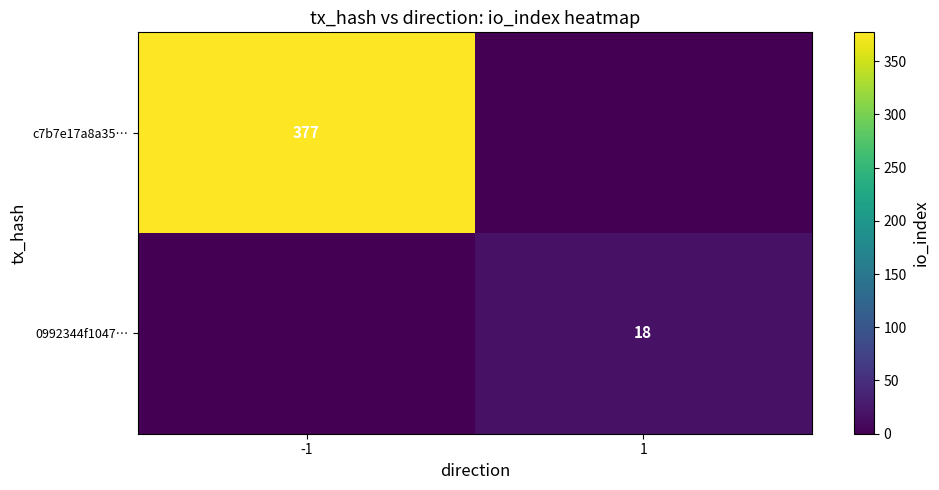

The value of c7b7e17a8a35… at -1 is 377. True or false?

True